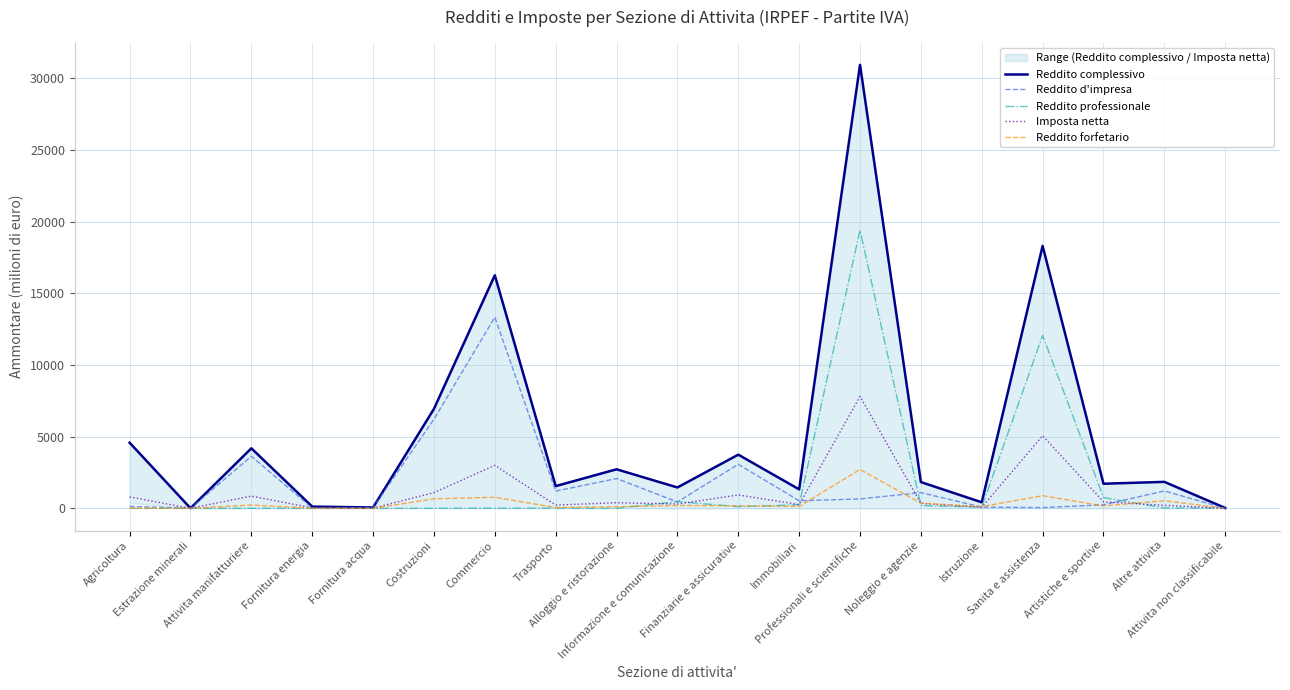

How many times do Reddito professionale and Reddito forfetario cross each other?

7